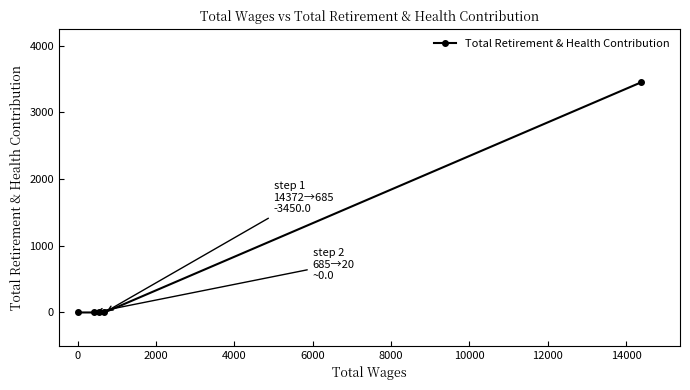

Reading left to right, transcribe all the data shown in this chart.

0	0	0	0	3450